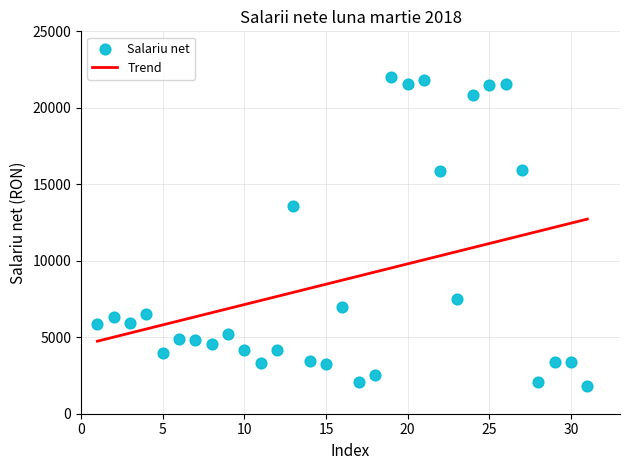

What Y value in the scatter plot is closest to 11895?

13605